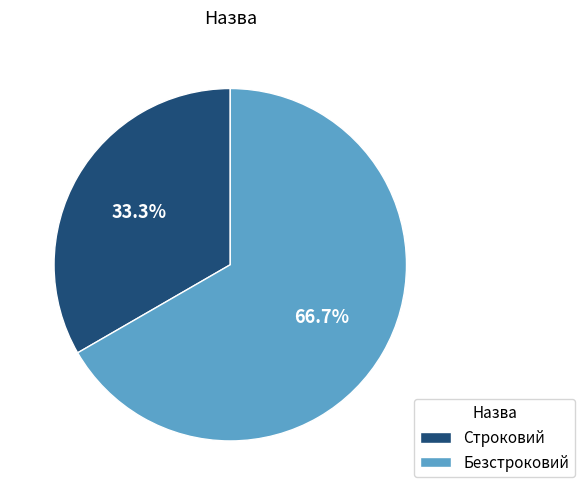

To the nearest percent, what is the difference between the largest and smallest slice percentages?

33%